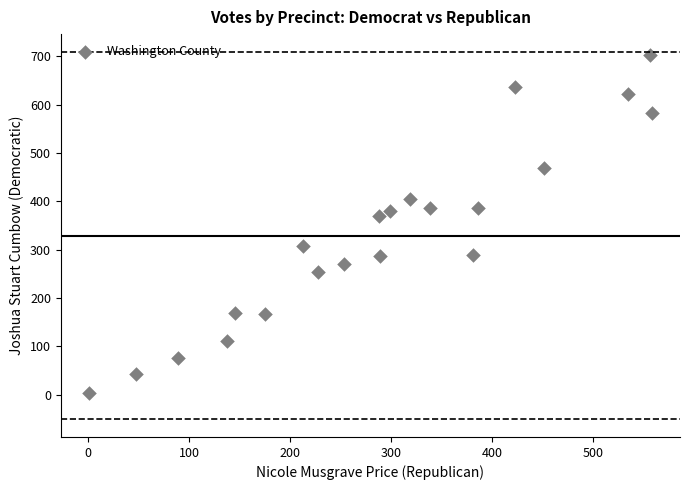

What Y value in the scatter plot is closest to 352?

370